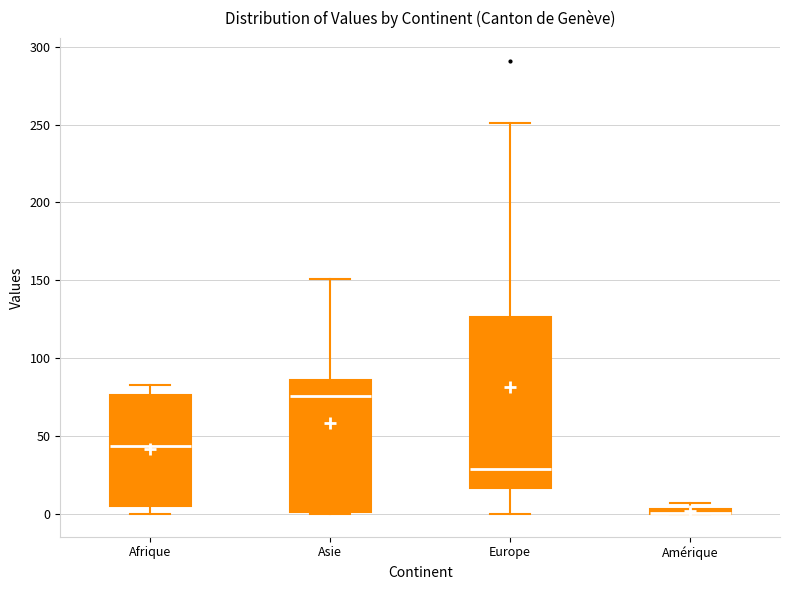

Where is the lower edge of the box for Afrique on the y-axis? The values are not printed on the chart, so give them approximately, as read against the axis.

5